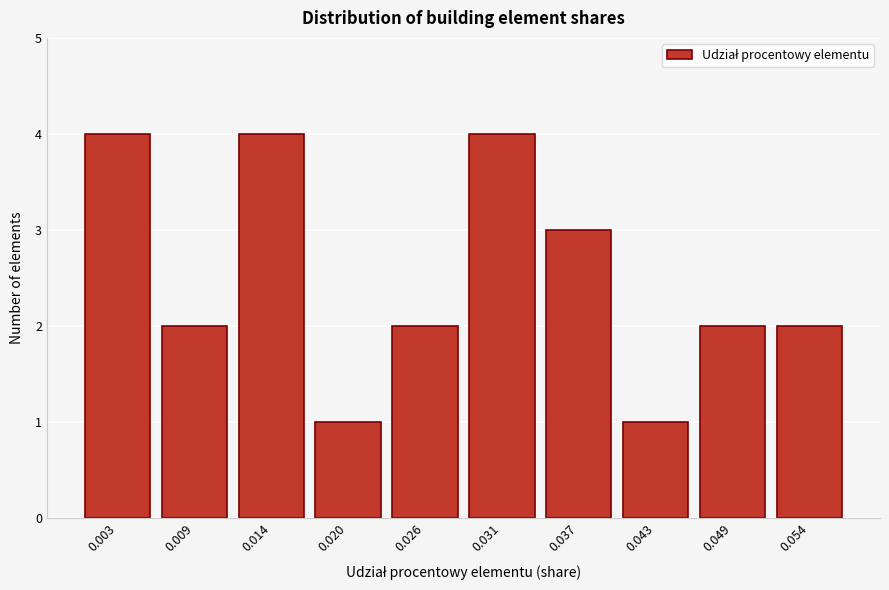

Reading left to right, list all the values displayed in this chart.

0.003=4	0.009=2	0.014=4	0.020=1	0.026=2	0.031=4	0.037=3	0.043=1	0.049=2	0.054=2